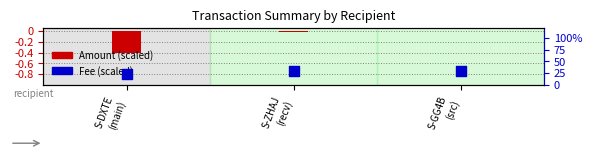

Which series has the largest total across all categories?

Fee (scaled)